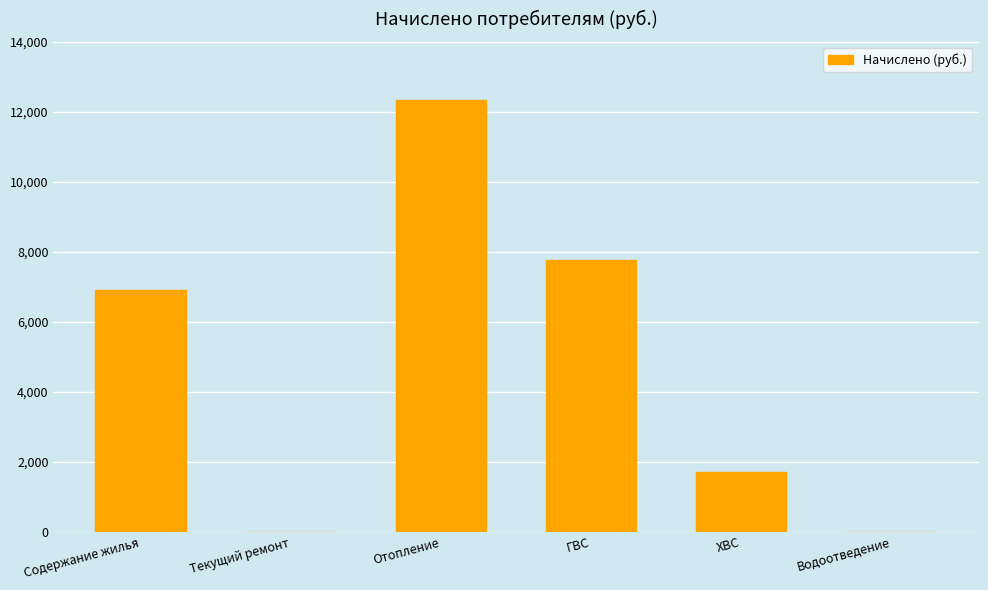

The value at Водоотведение is 0.0. True or false?

True